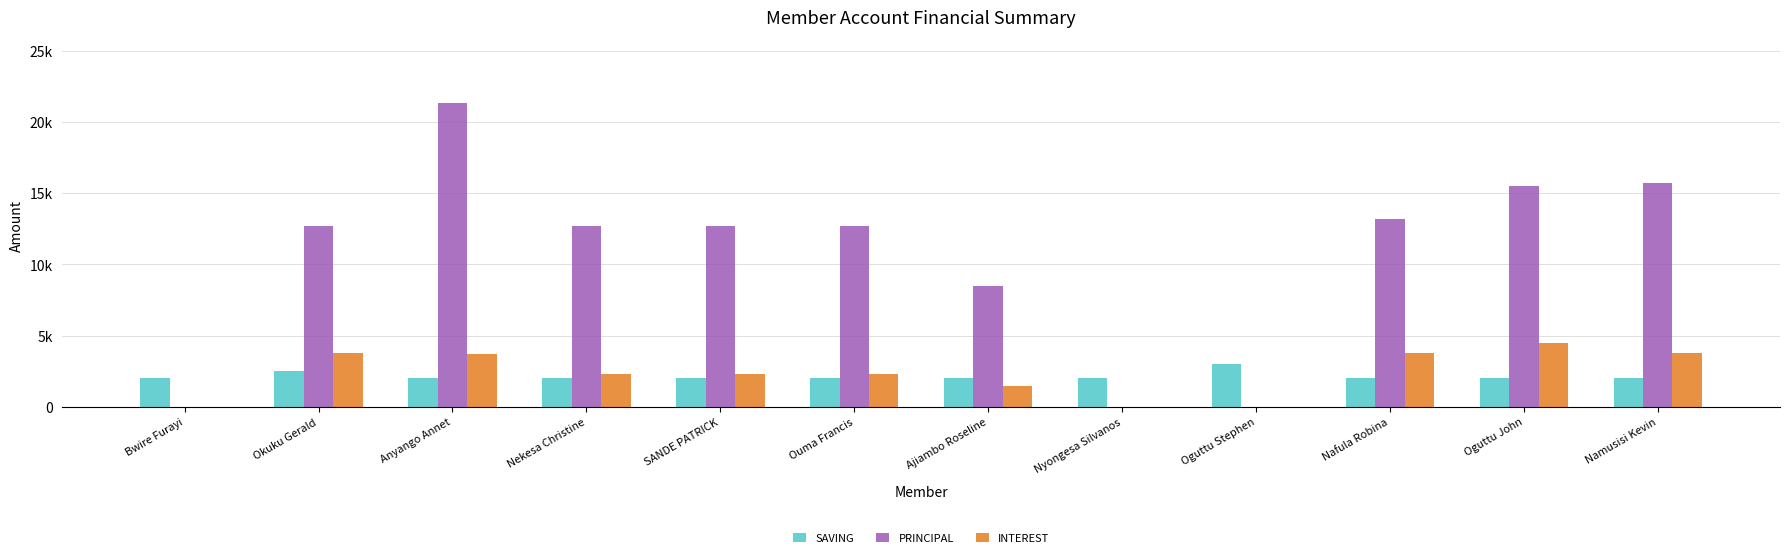

Where does the PRINCIPAL series first go above 12700?

Anyango Annet